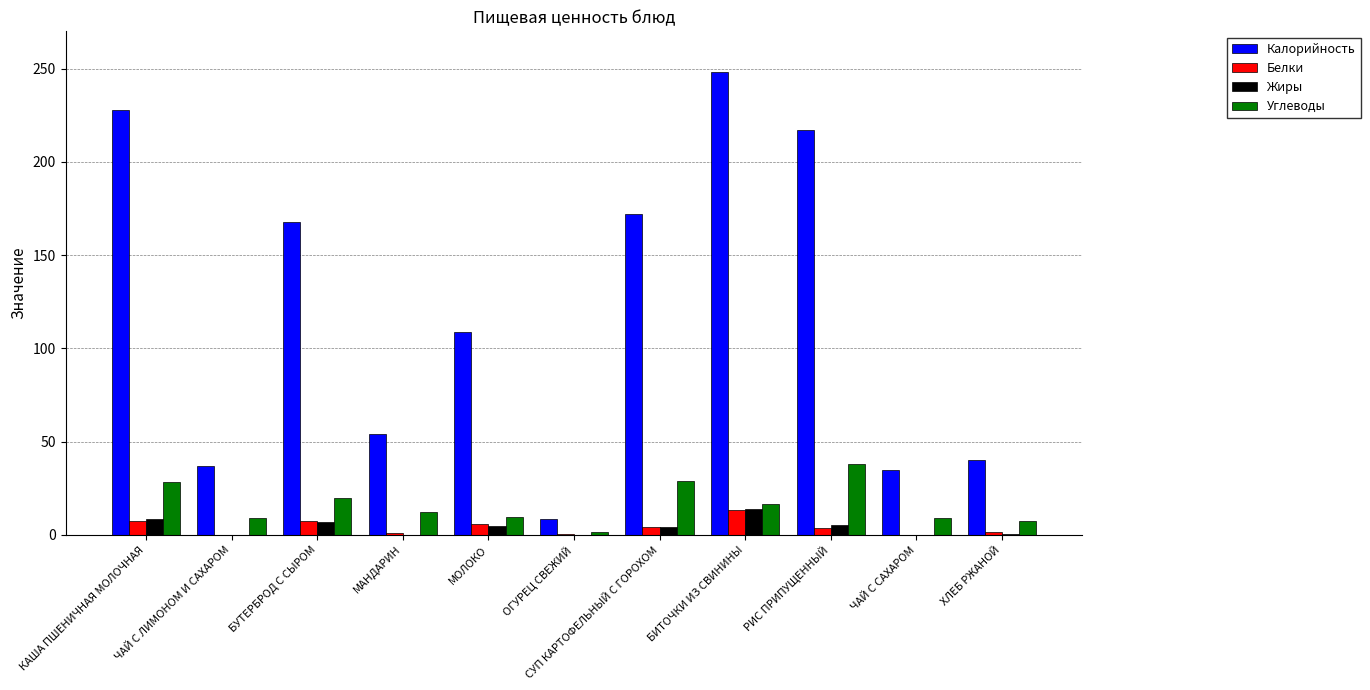

The Углеводы series shows 27.5 at БИТОЧКИ ИЗ СВИНИНЫ. True or false?

False